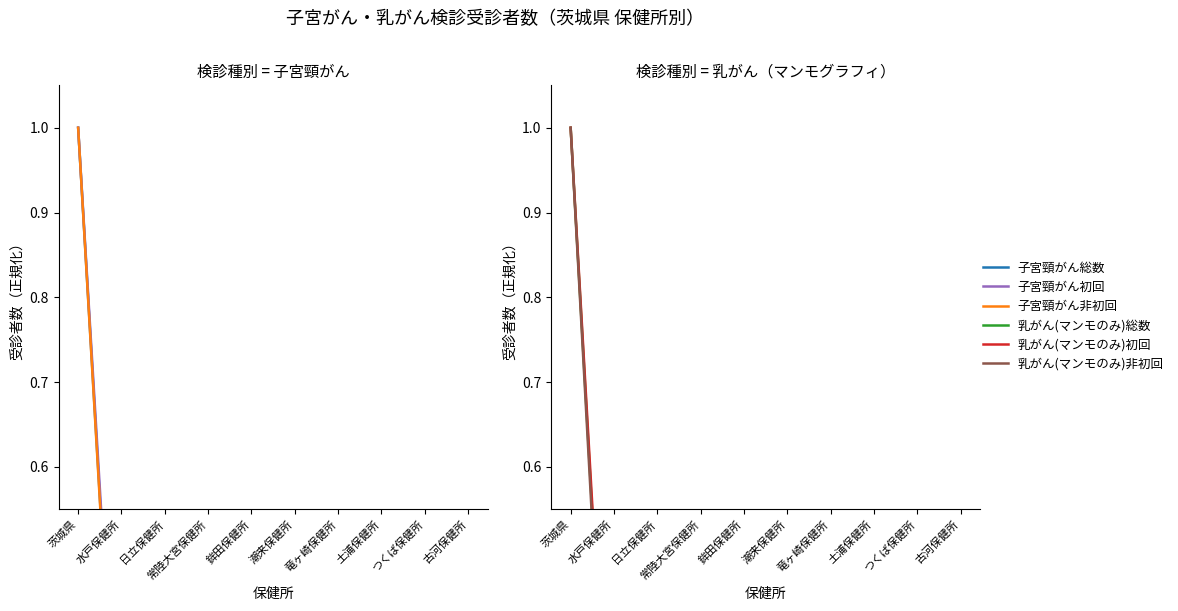

What is the sum of all 子宮頸がん初回 values?

2.0